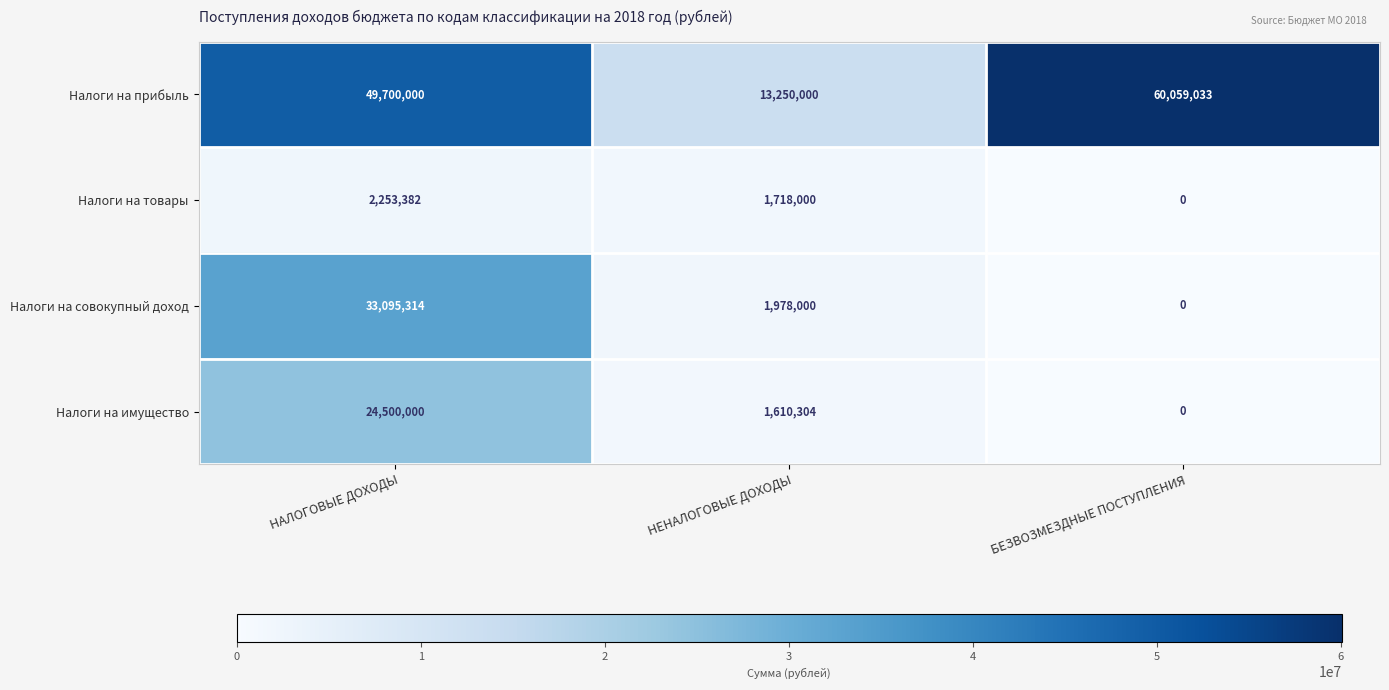

The value of Налоги на товары at БЕЗВОЗМЕЗДНЫЕ ПОСТУПЛЕНИЯ is 0. True or false?

True